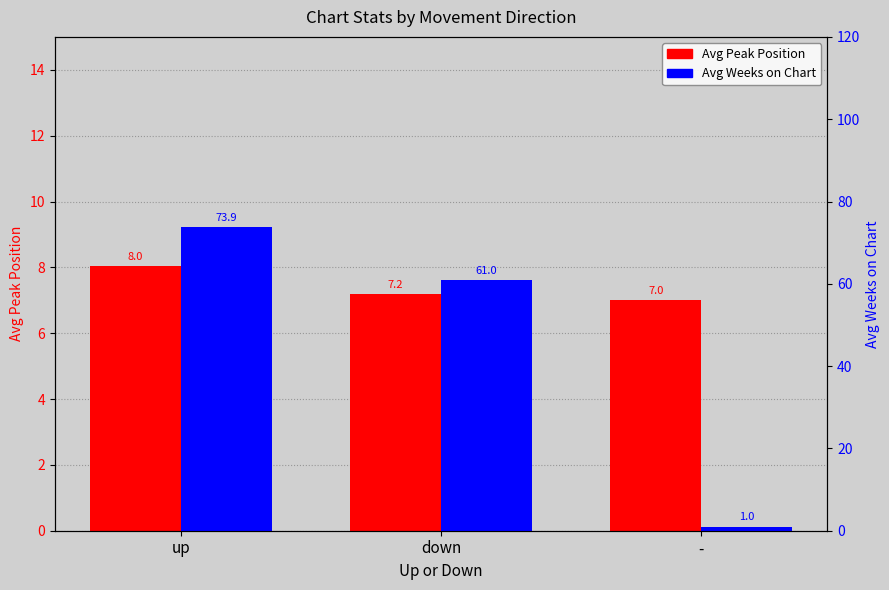

At down, list the series in order from largest to smallest.

Avg Weeks on Chart, Avg Peak Position